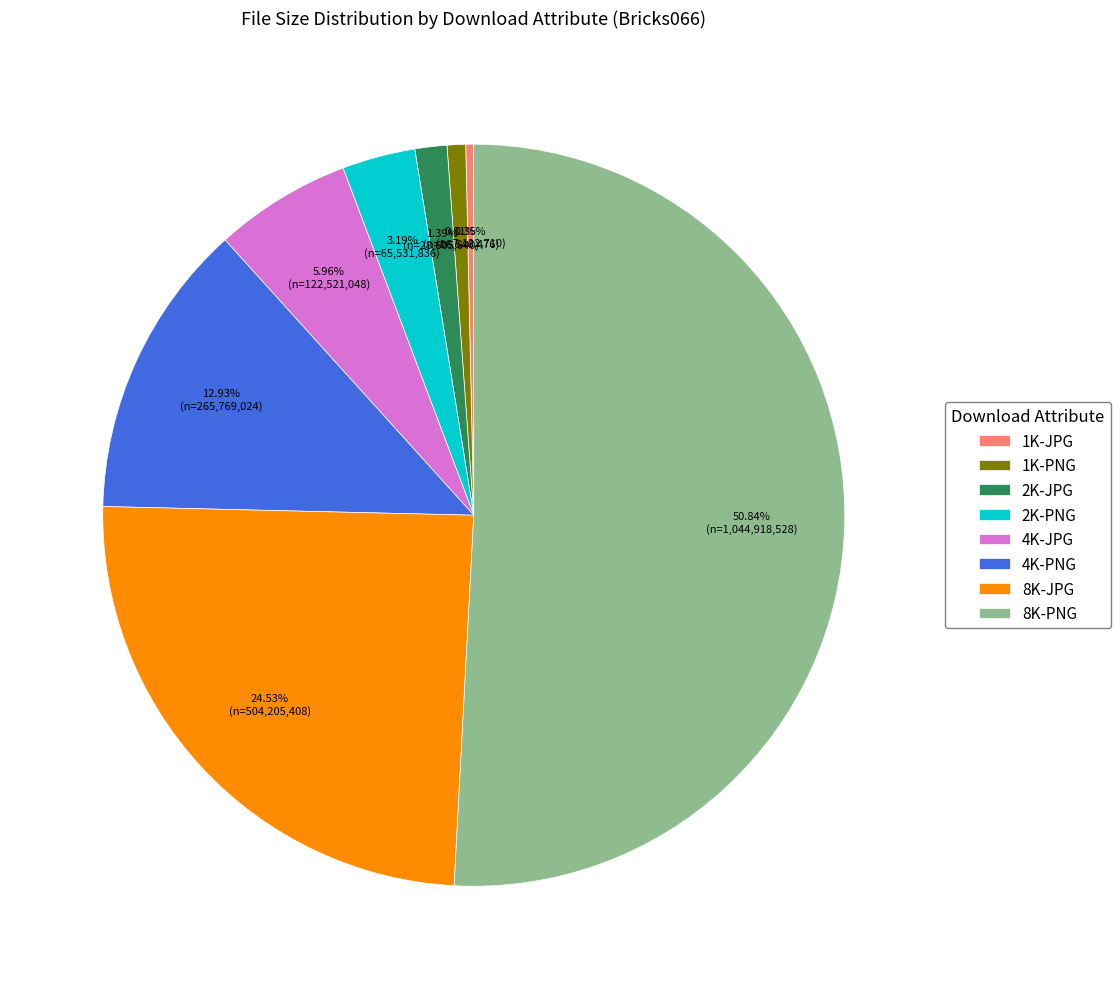

What is the largest slice in the pie chart?

8K-PNG